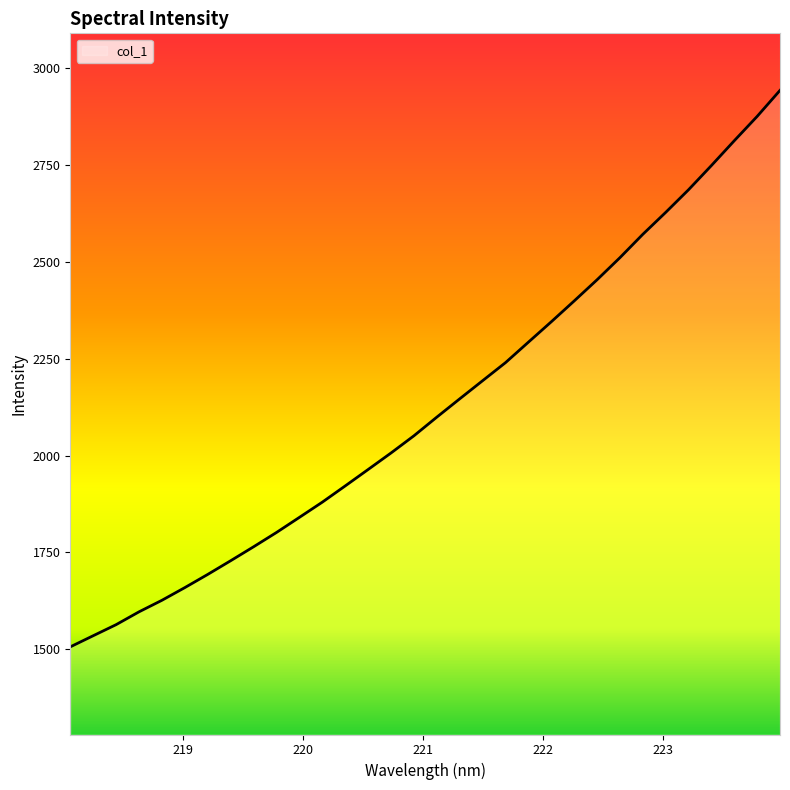

True or false: there are more than 2 points higher than both neighbors.

False